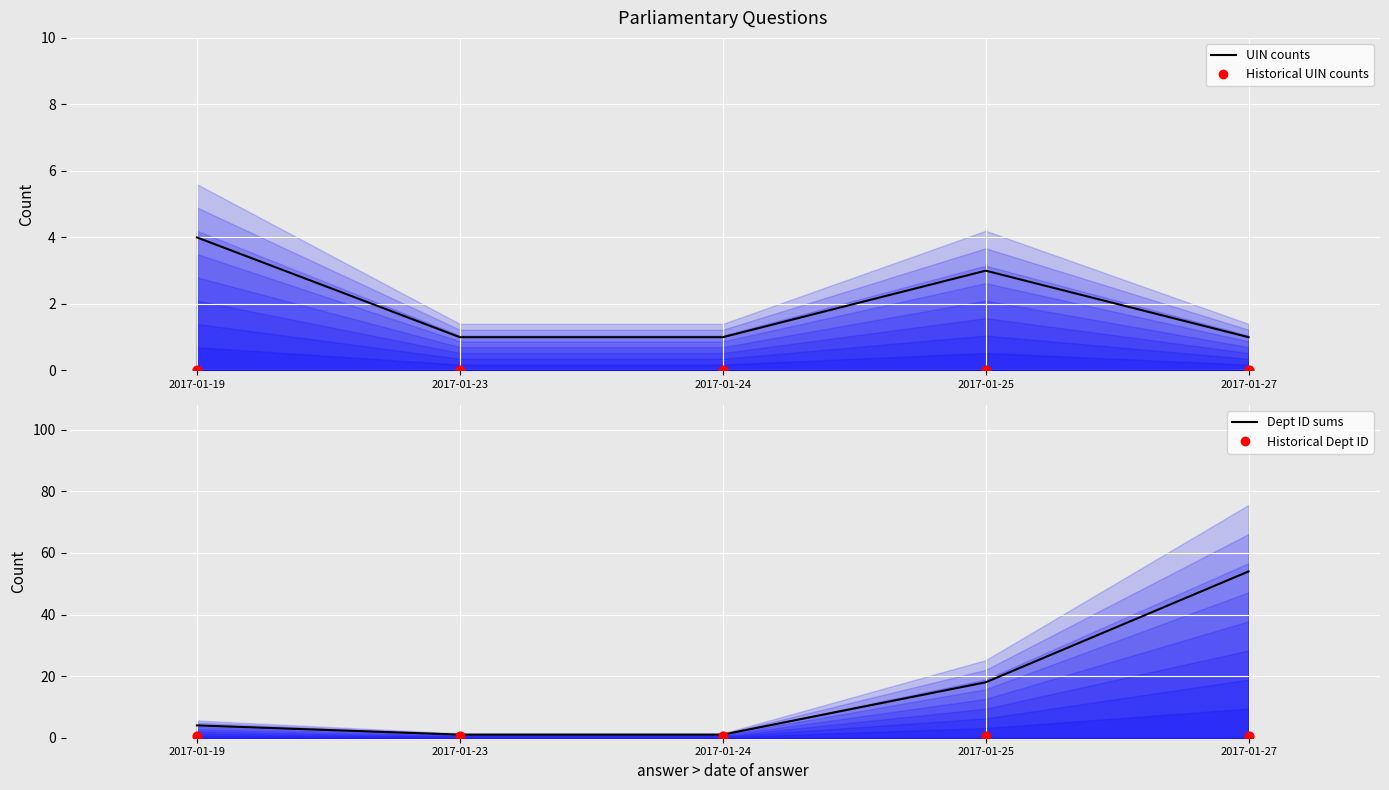

What are all the series names shown in the legend?

UIN counts, Historical UIN counts, Dept ID sums, Historical Dept ID